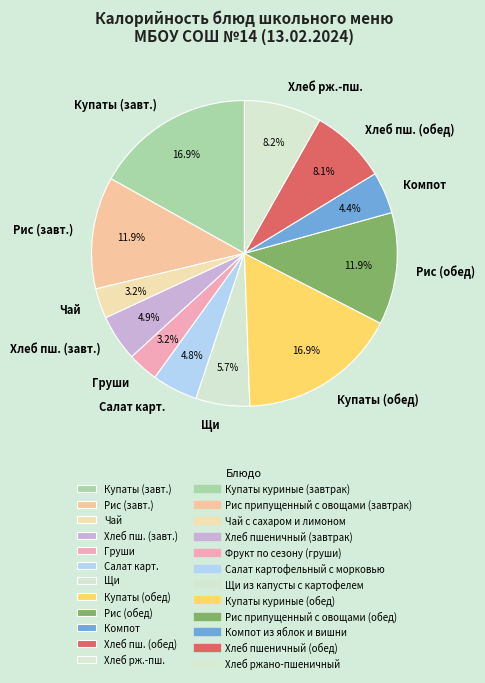

Between Рис (завт.) and Чай, which is larger?

Рис (завт.)